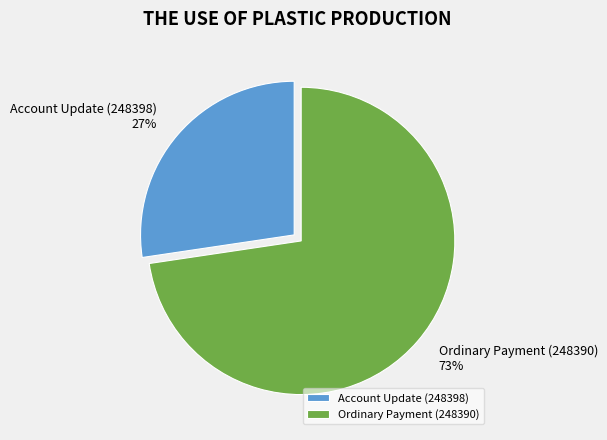

Which has a higher value, Account Update (248398) or Ordinary Payment (248390)?

Ordinary Payment (248390)